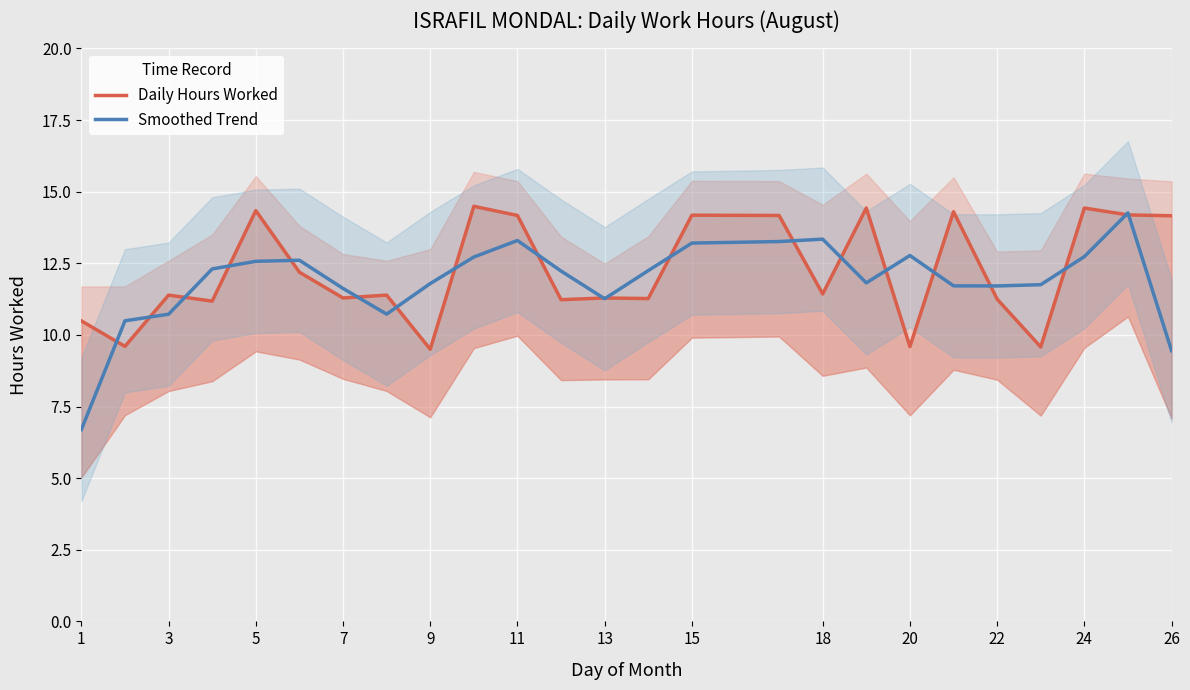

How many data points does each series have?

25